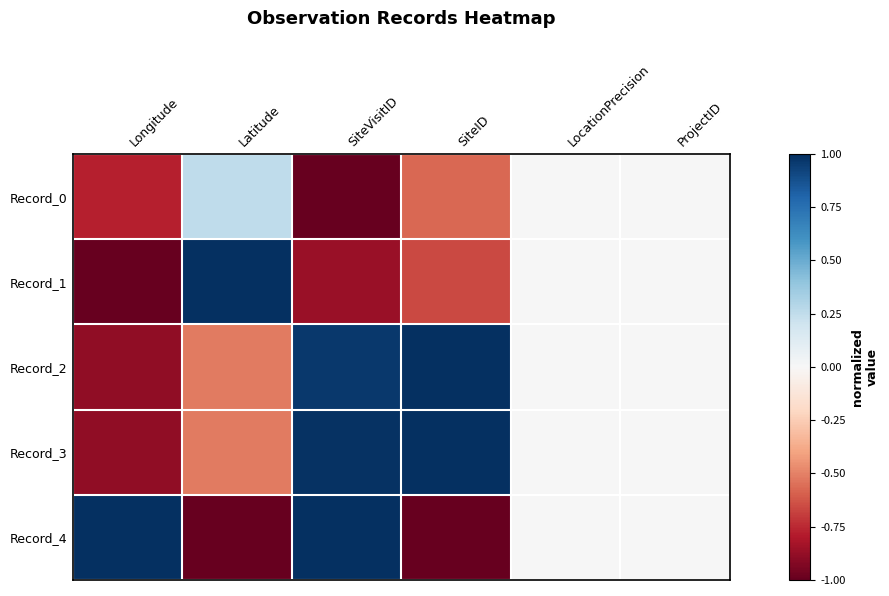

At which category is the sum across all series the highest?

SiteVisitID